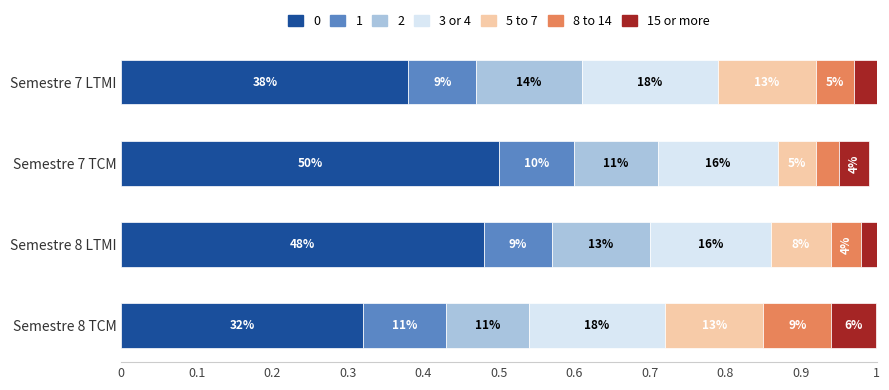

What is the value of the 5 to 7 bar at the 2nd from the left?

0.1